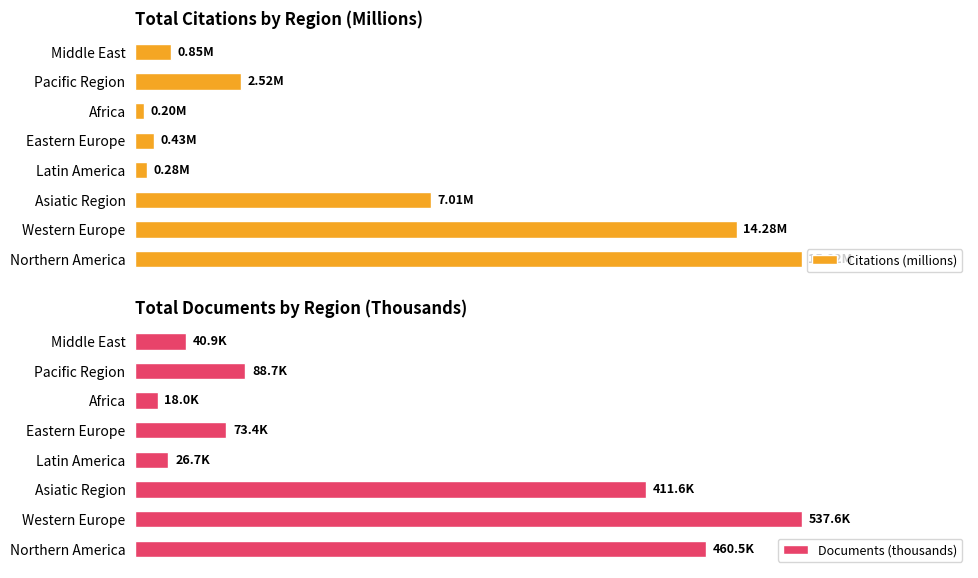

At how many categories does at least one series exceed 188?

3